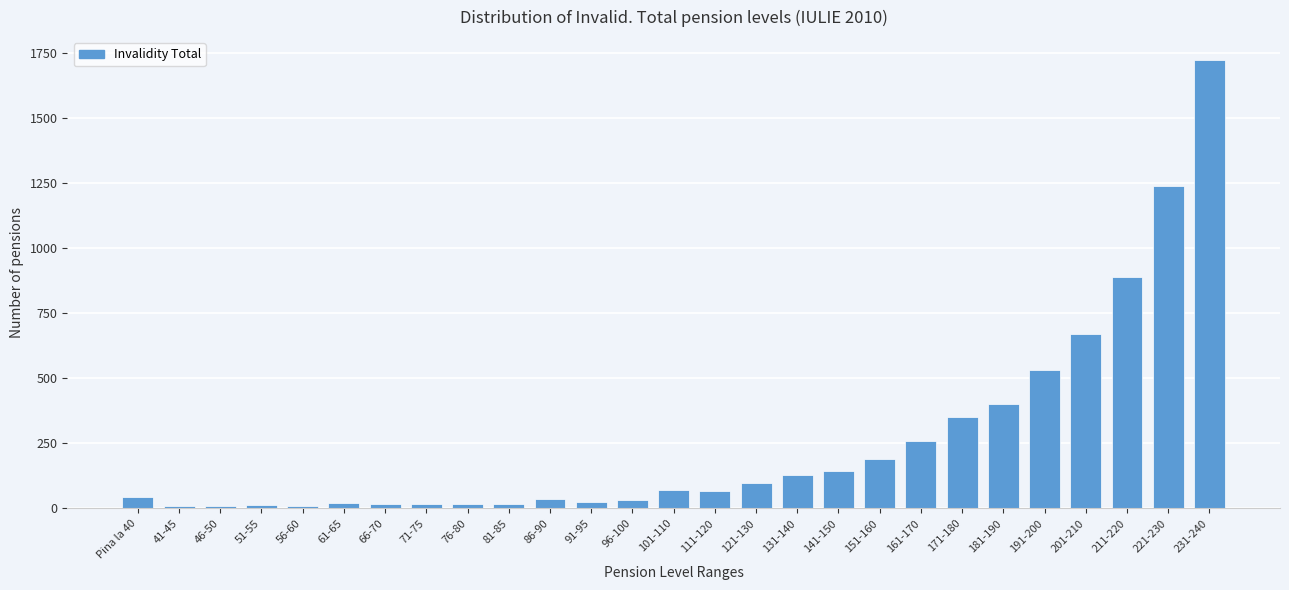

At which label is the value closest to 867?

211-220